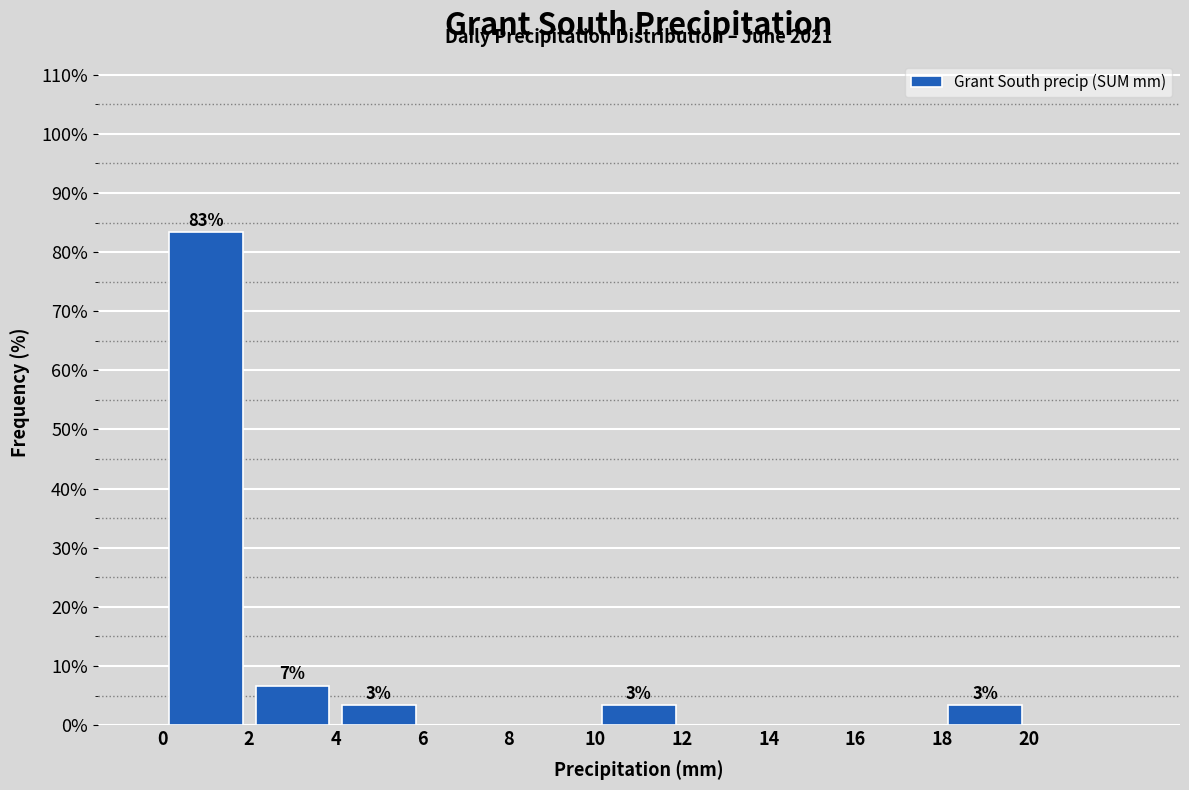

Over which range of the x-axis is the bar tallest?

0 to 2